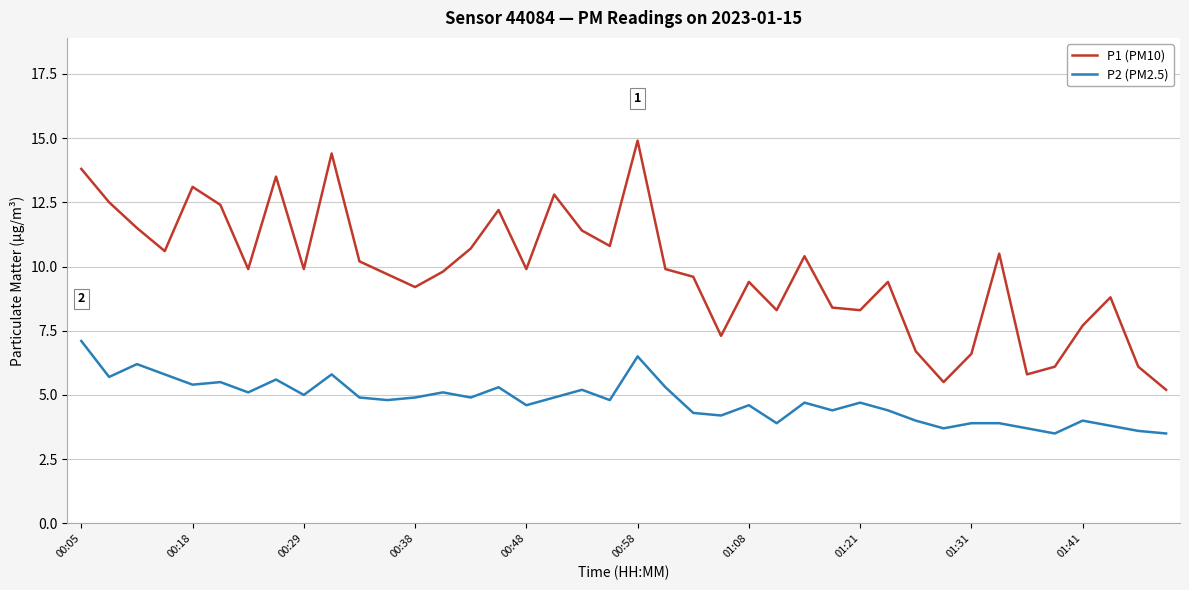

True or false: P2 (PM2.5) and P1 (PM10) intersect in this chart.

False